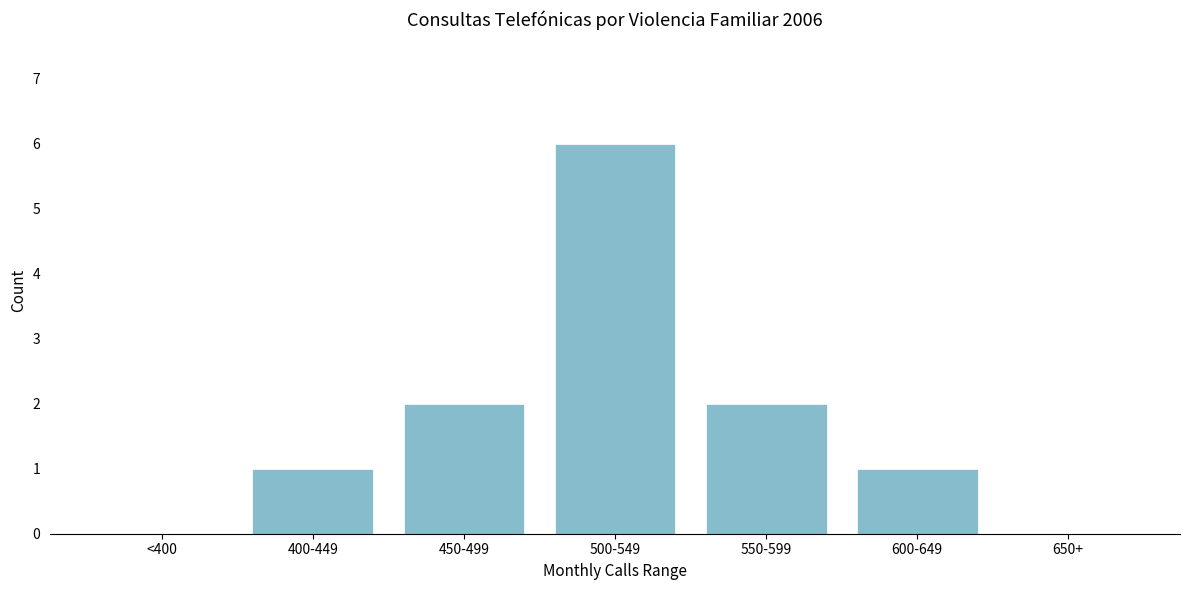

Reading left to right, transcribe all the data shown in this chart.

<400=0	400-449=1	450-499=2	500-549=6	550-599=2	600-649=1	650+=0